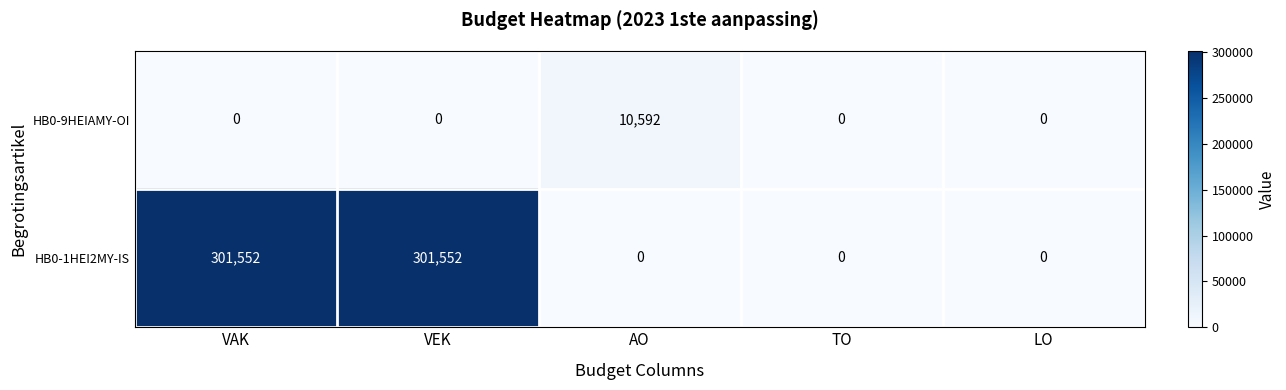

What is the total value across all series at VAK?

301552